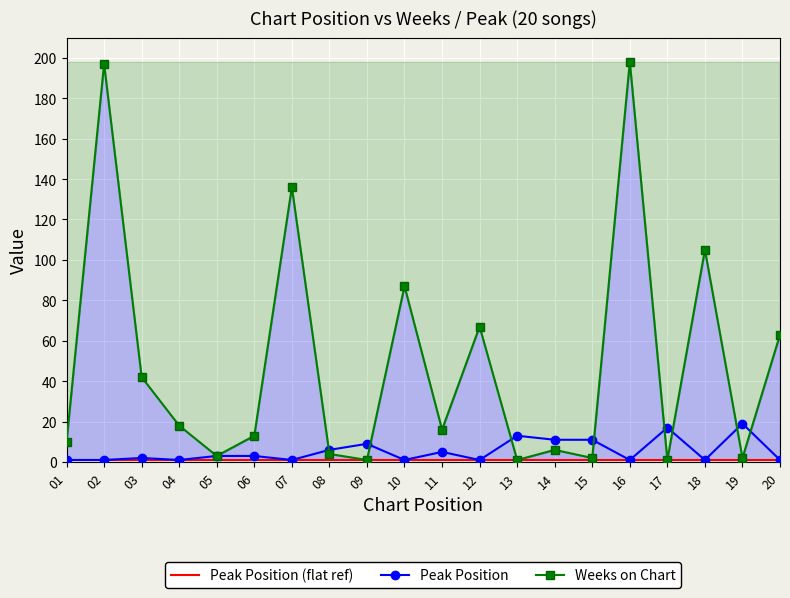

What is the value of the Weeks on Chart point at the 6th from the left?

13